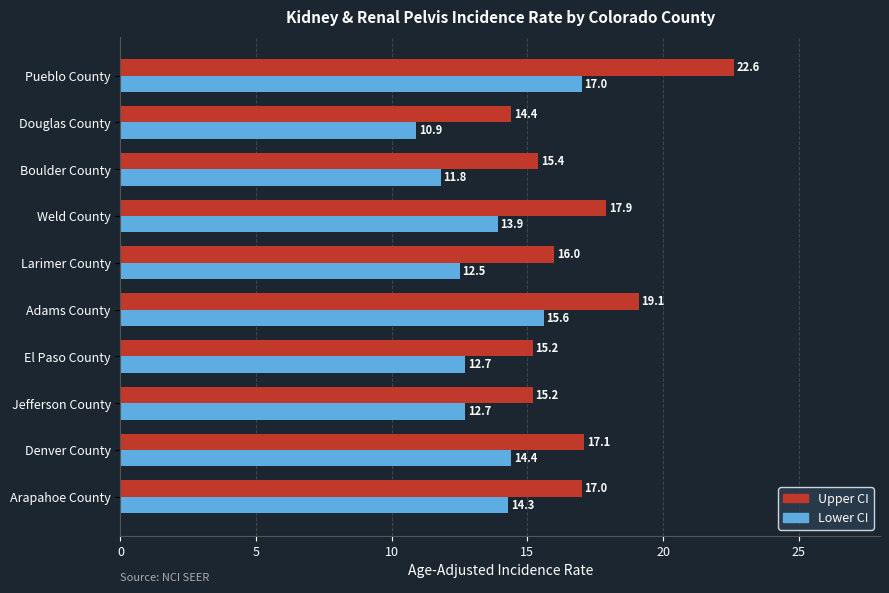

What is the average value of the Lower CI series?

13.6